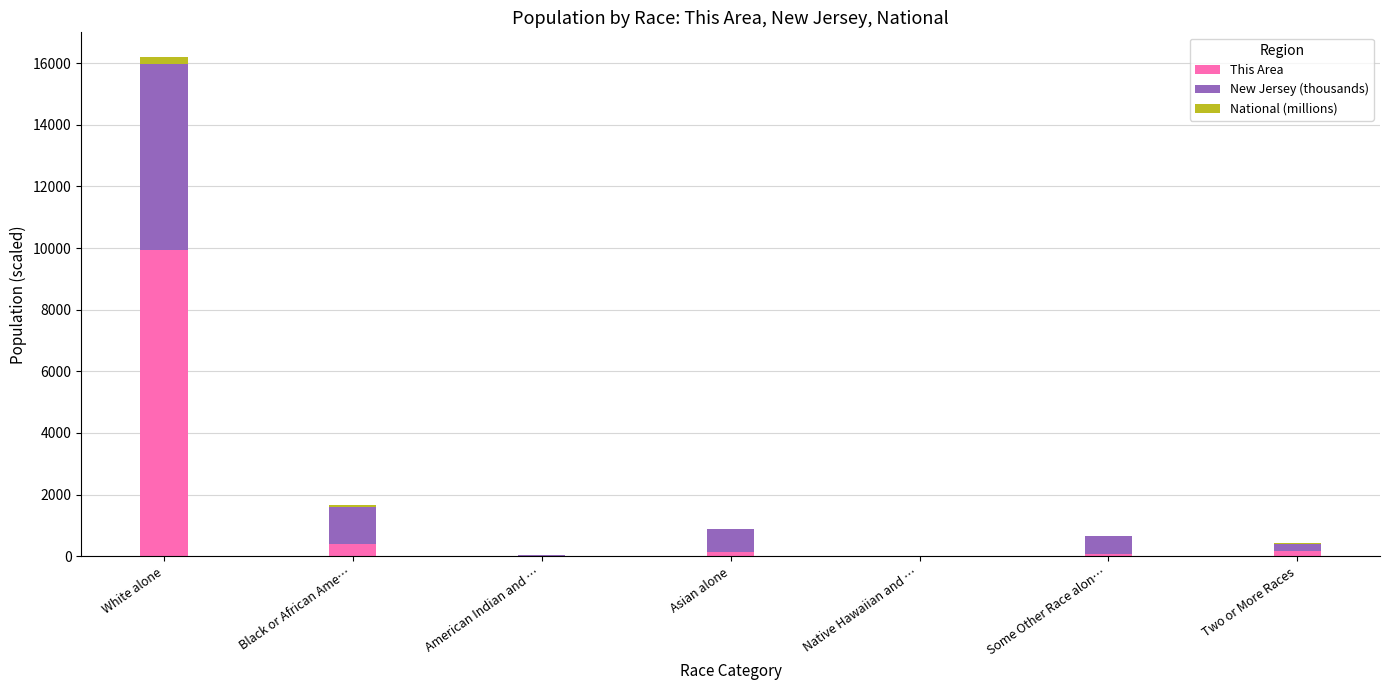

What is the total value across all series at American Indian and …?

48.0